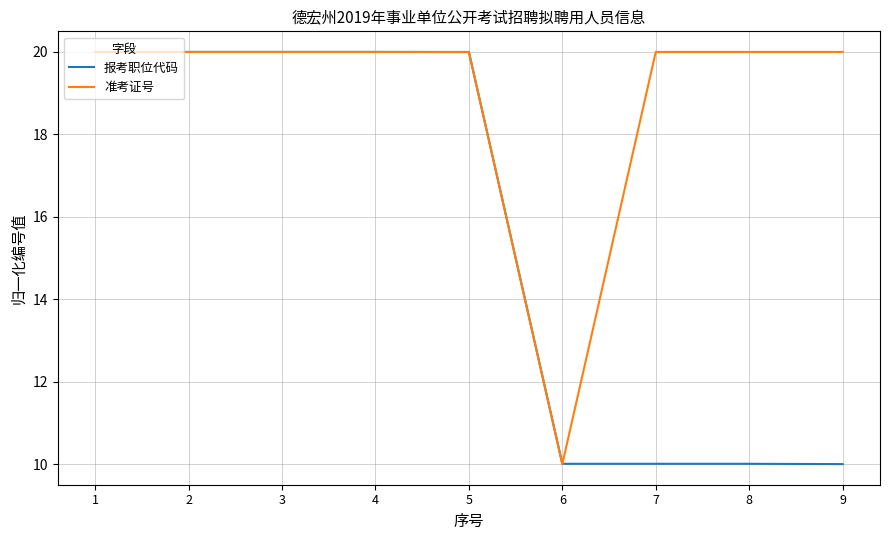

List the series in order of their overall mean, highest first.

准考证号, 报考职位代码